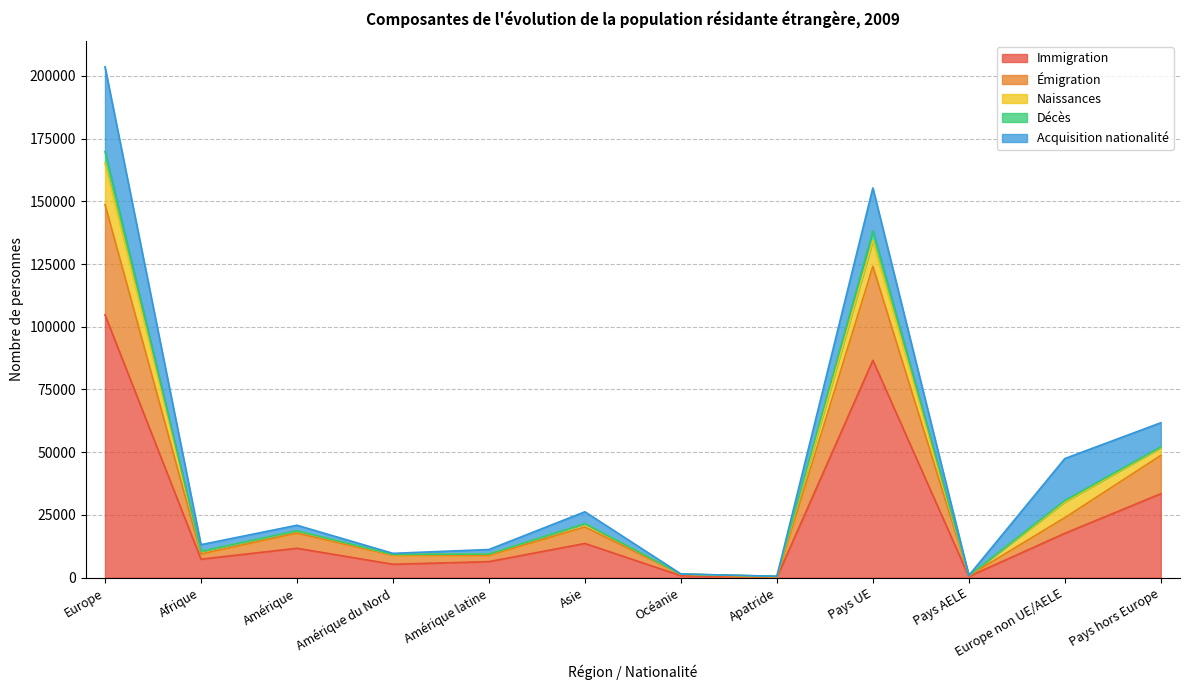

True or false: Naissances and Décès intersect in this chart.

False